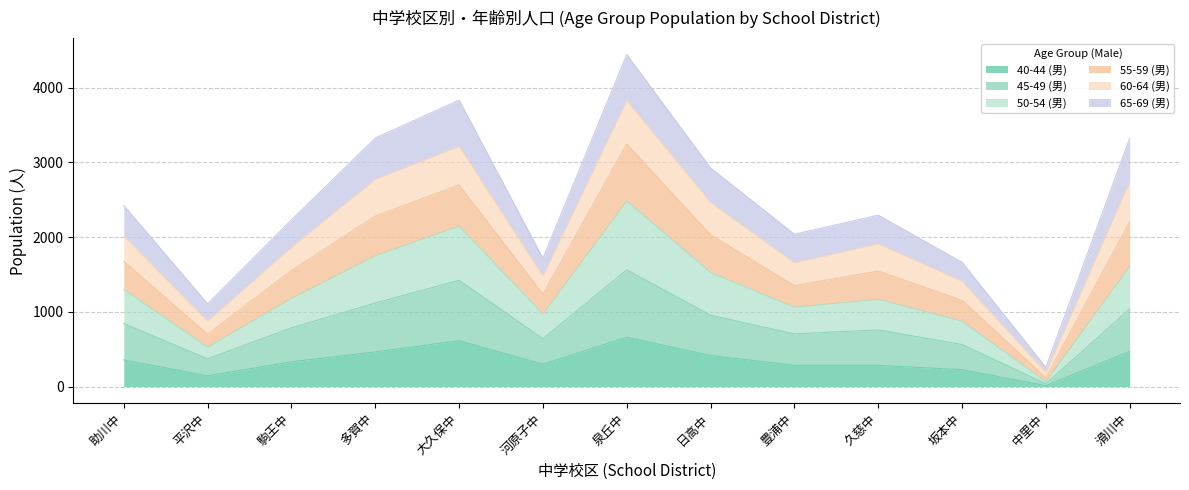

How many categories are shown in the chart?

13